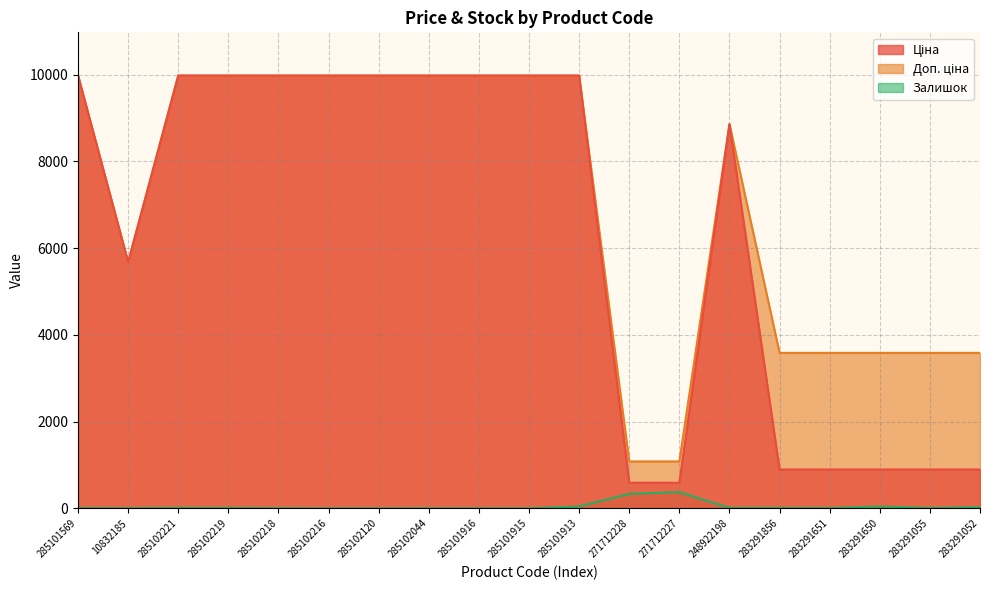

The Доп. ціна series shows 17478.0 at 285102044. True or false?

False